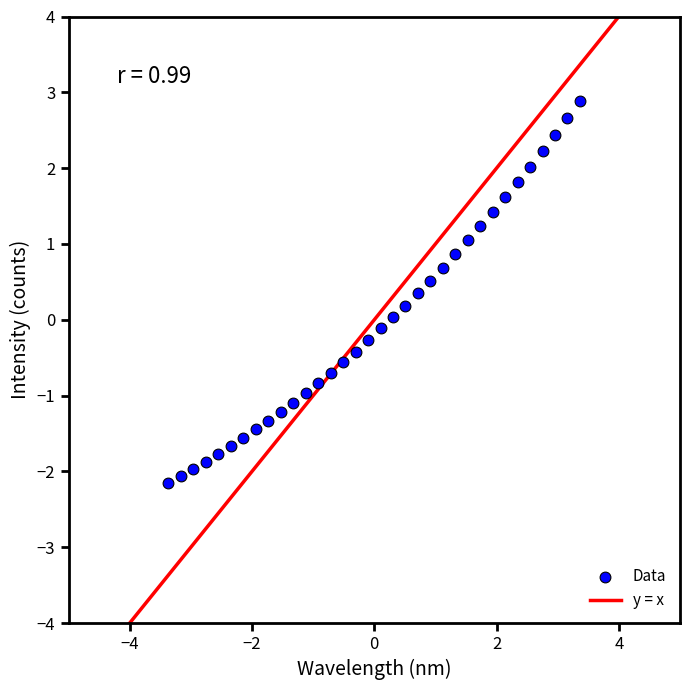

What is the range of Y values (max minus min)?

5.0